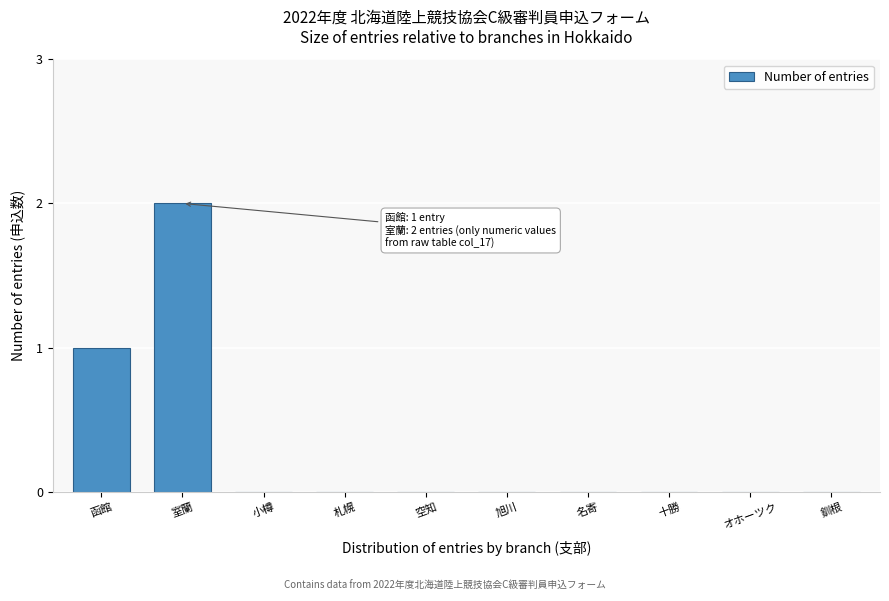

Reading left to right, transcribe all the data shown in this chart.

函館=1	室蘭=2	小樽=0	札幌=0	空知=0	旭川=0	名寄=0	十勝=0	オホーツク=0	釧根=0